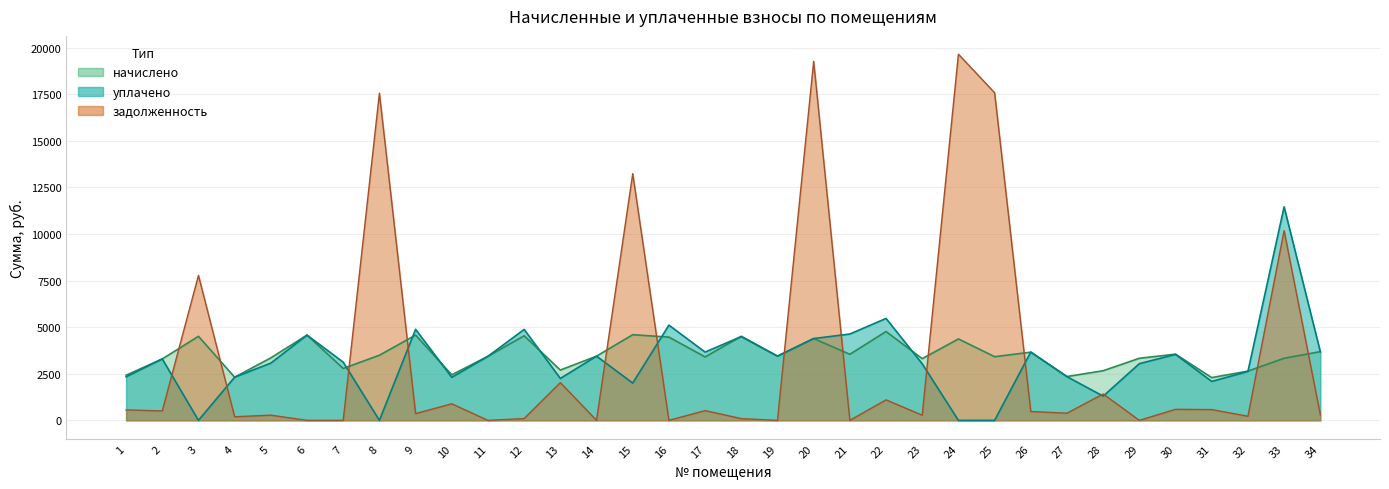

Where do задолженность (взнос) and начислено first cross each other?

2 and 3